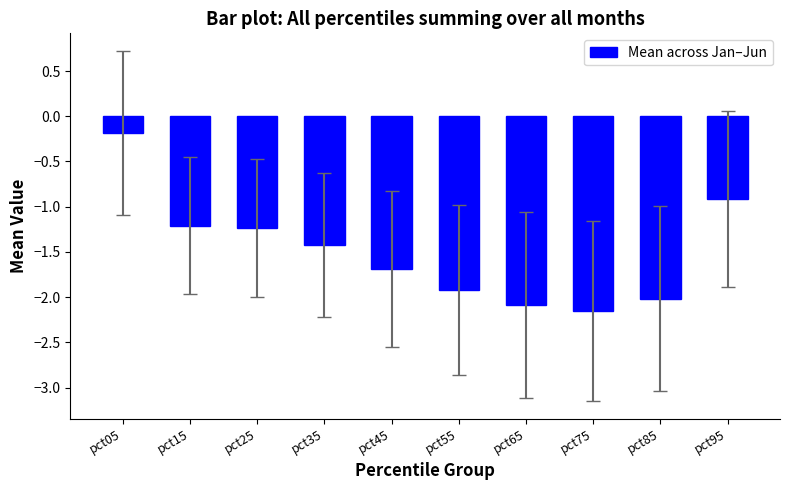

At which label is the value closest to -1?

pct95